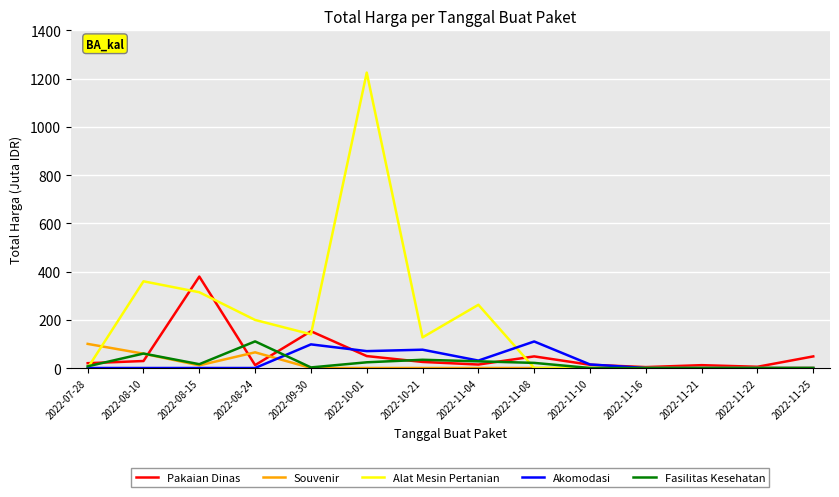

Which series has the largest range (max minus min)?

Alat Mesin Pertanian